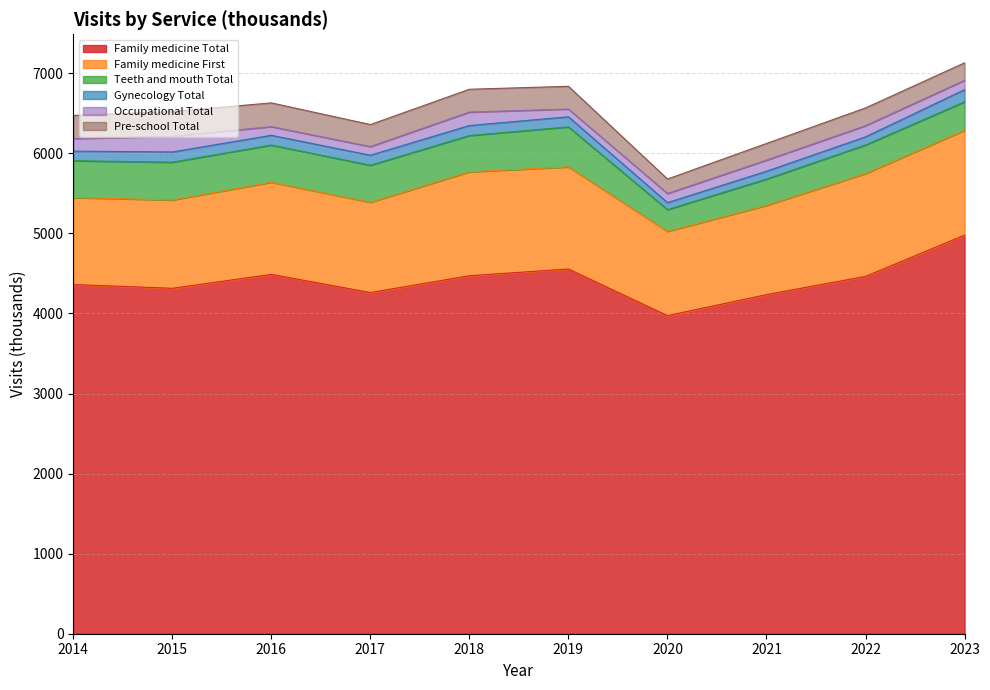

How many data points does each series have?

10